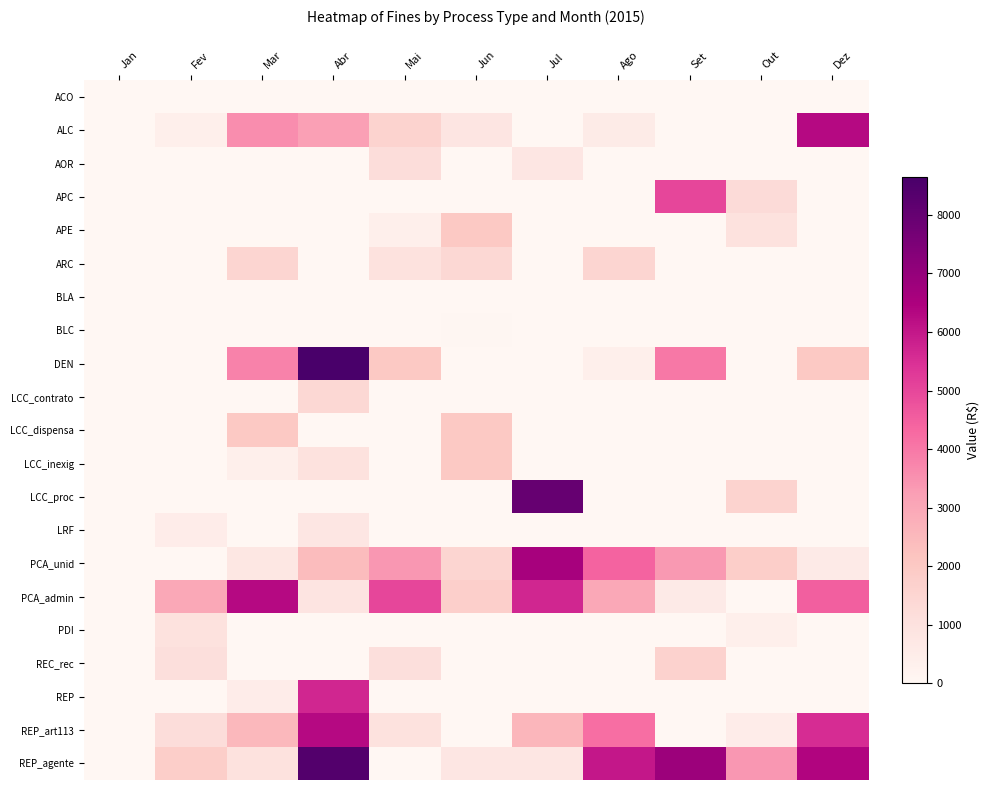

Which has a higher value, Set or Mar?

Set